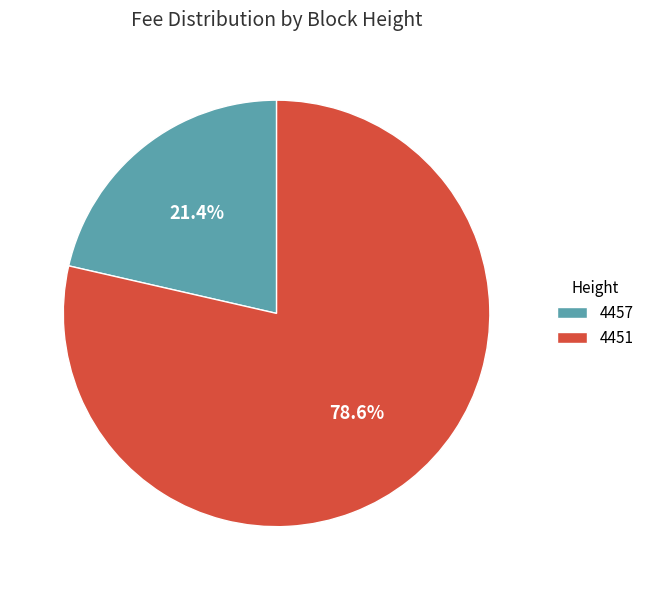

Which category has the smallest portion of the pie?

4457